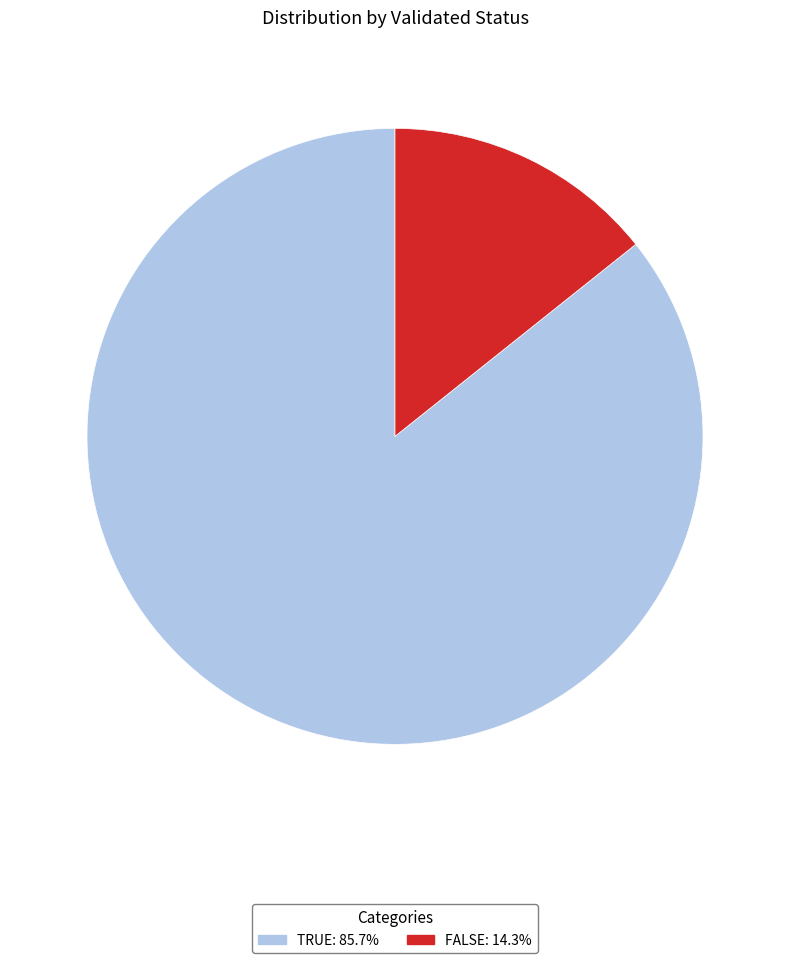

Does any single category account for the majority?

Yes